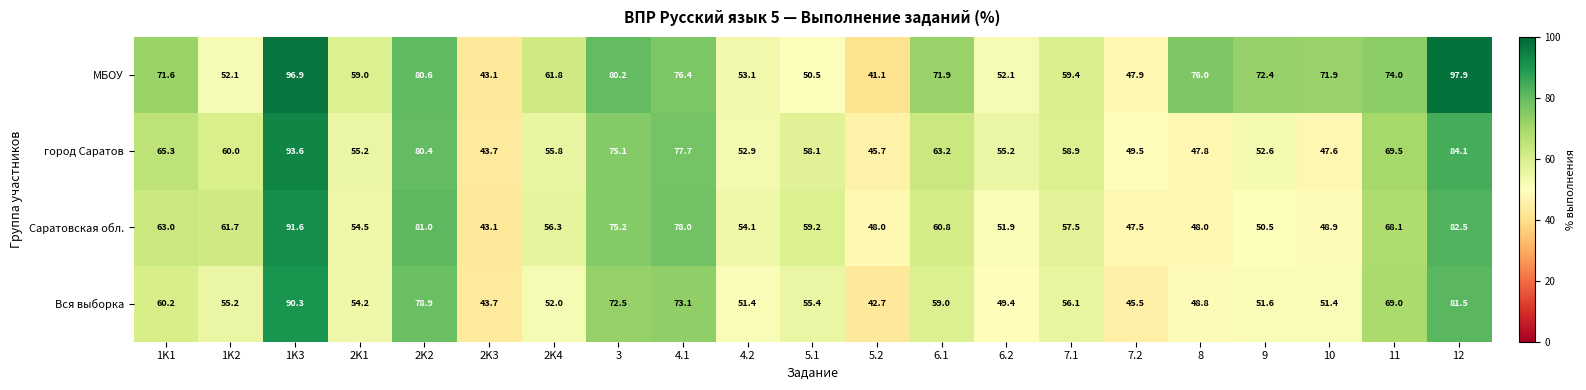

What is the sum of all Саратовская обл. values?

1281.4